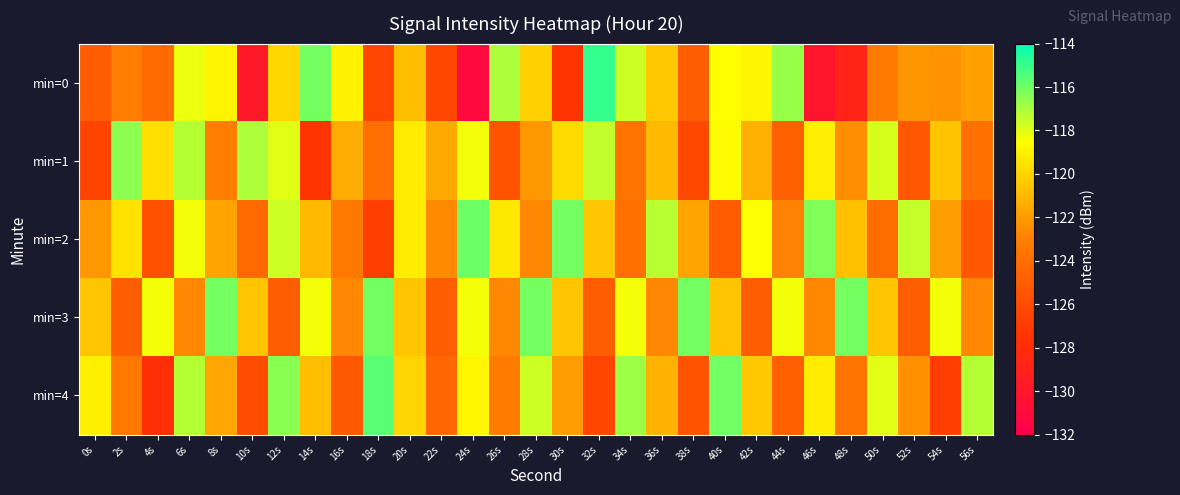

Which series changed the most between 26s and 42s?

min=1